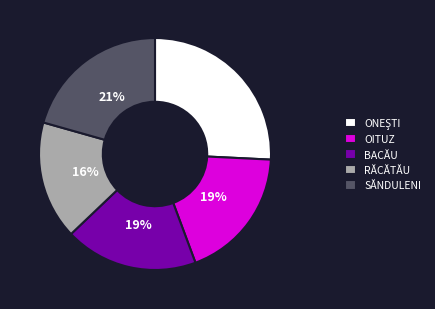

Is the sum of RĂCĂTĂU and SĂNDULENI greater than half?

No